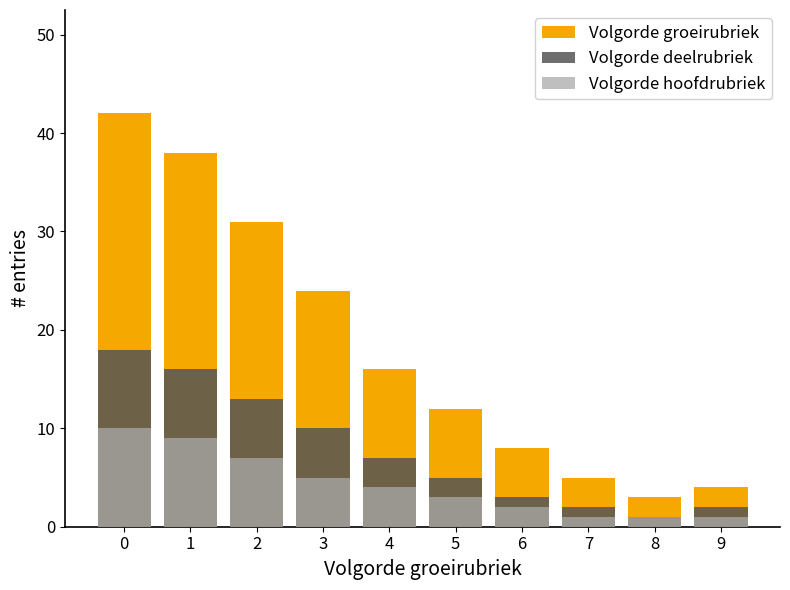

Count the number of categories in the chart.

10